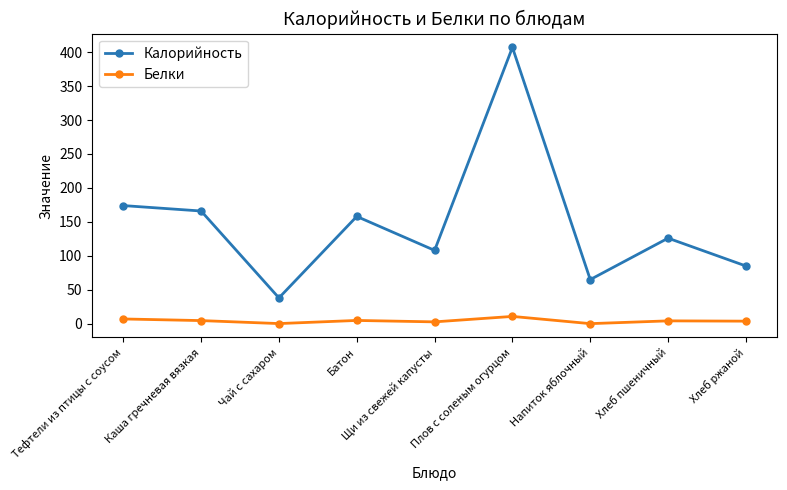

Read the Калорийность value at Щи из свежей капусты.

108.0